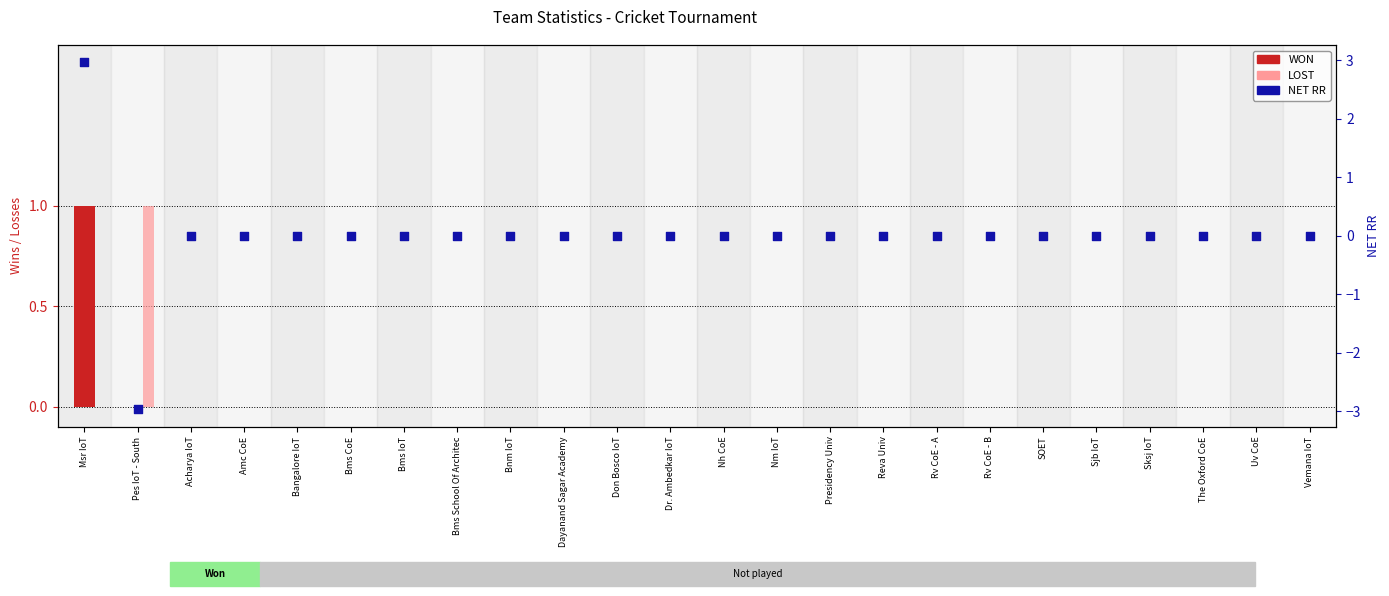

What is the total value across all series at Pes IoT - South?

-2.0